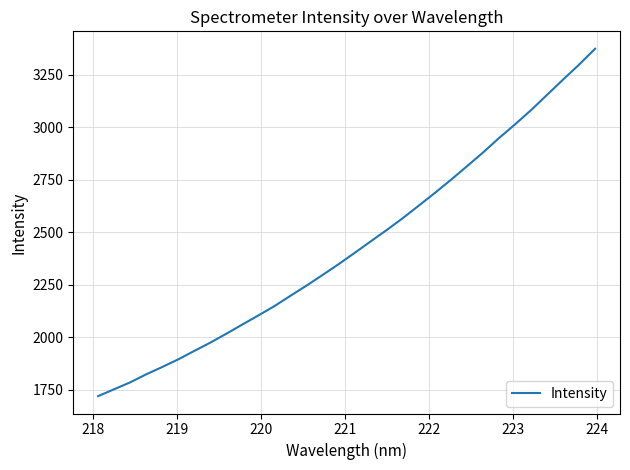

What is the smallest value displayed?

1720.0